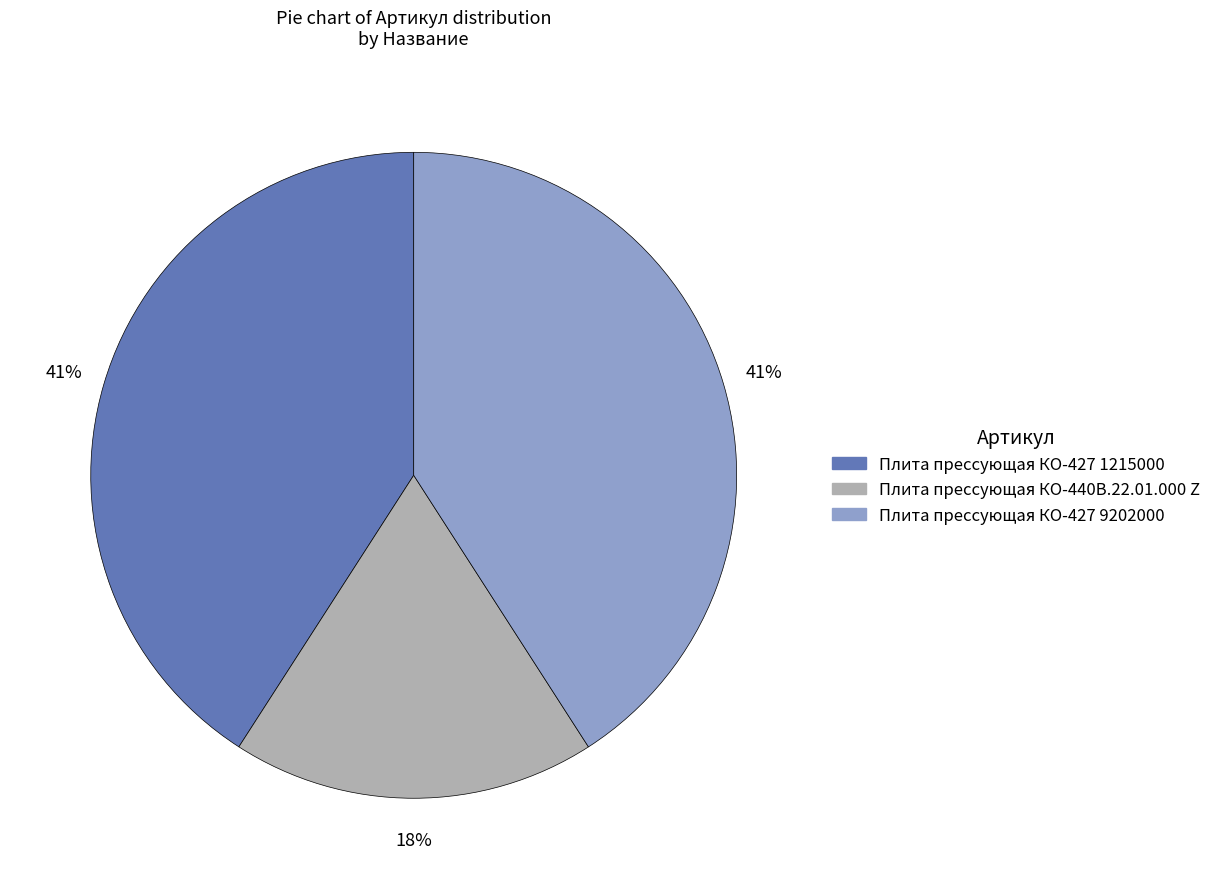

Is there a majority slice in this chart?

No